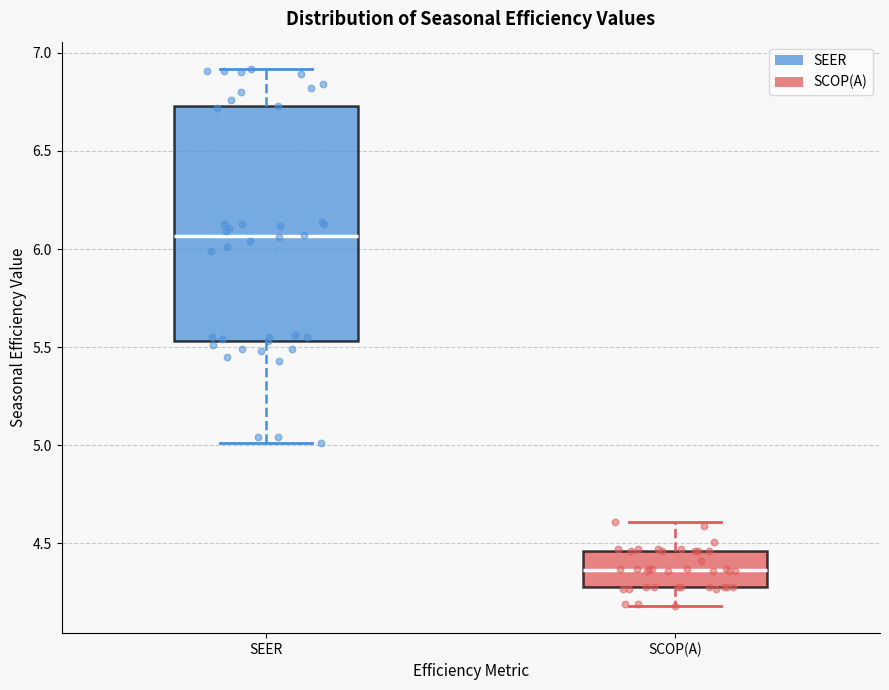

Comparing the boxes themselves (not the whiskers), which one is the tallest?

SEER